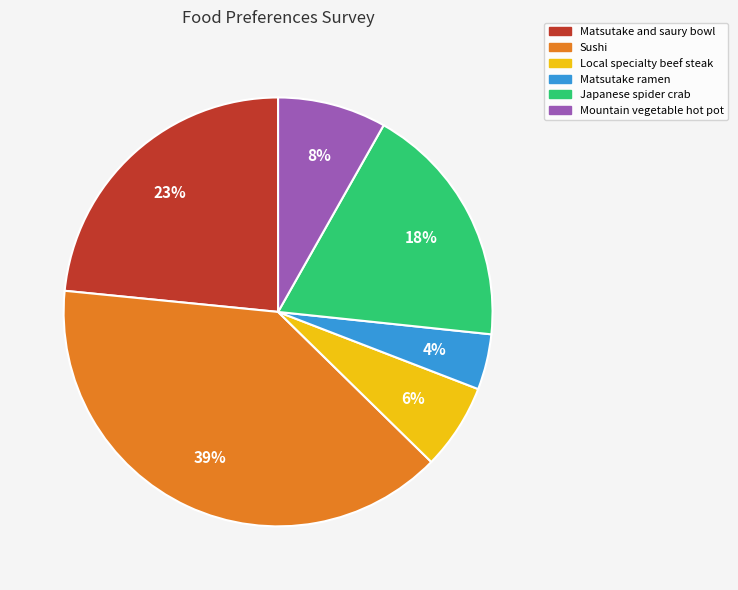

Which slice is the largest?

Sushi